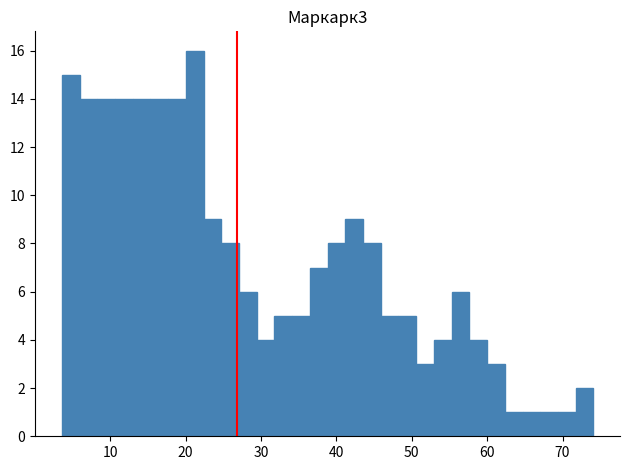

Read against the x-axis, roughly where is the centre of the tallest bar?

21